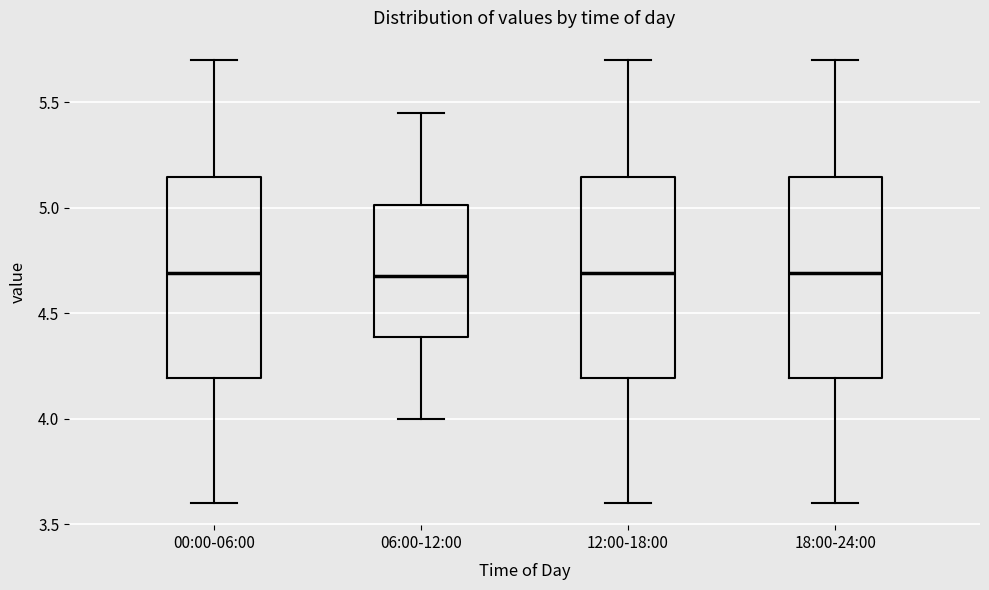

Reading left to right, read every box against the y-axis: the position of its median line, the range the box covers, and the ends of its whiskers. The values are not printed on the chart, so give them approximately, as read against the axis.

00:00-06:00: median 4.70, box 4.20 to 5.15, whiskers 3.60 to 5.70
06:00-12:00: median 4.70, box 4.40 to 5.00, whiskers 4.00 to 5.45
12:00-18:00: median 4.70, box 4.20 to 5.15, whiskers 3.60 to 5.70
18:00-24:00: median 4.70, box 4.20 to 5.15, whiskers 3.60 to 5.70